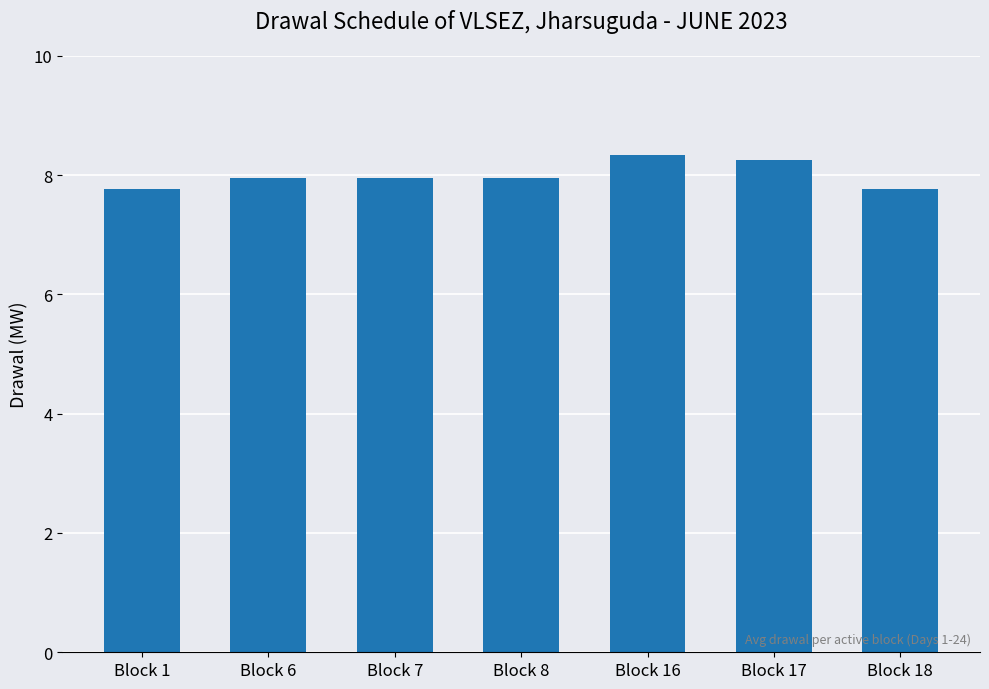

Are the bars grouped side by side (vs. stacked)?

No